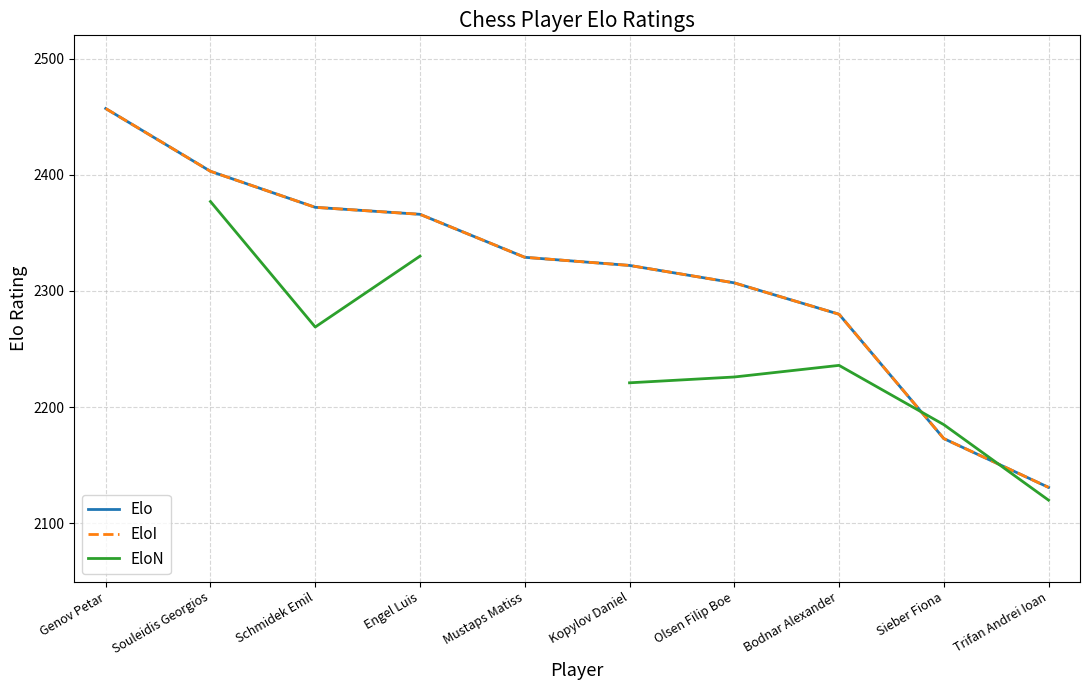

What position from the right is Engel Luis?

7